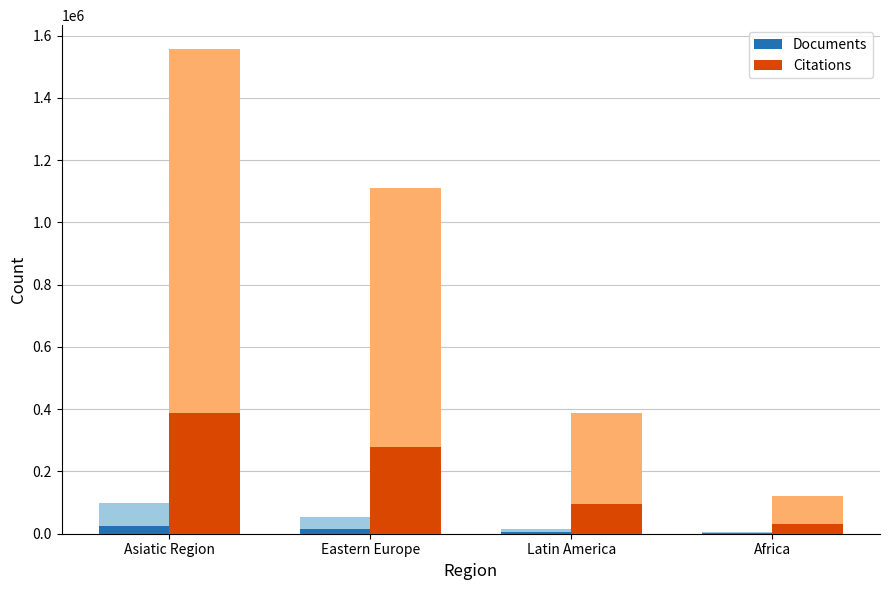

How many values in the Documents series are below 13780?

2